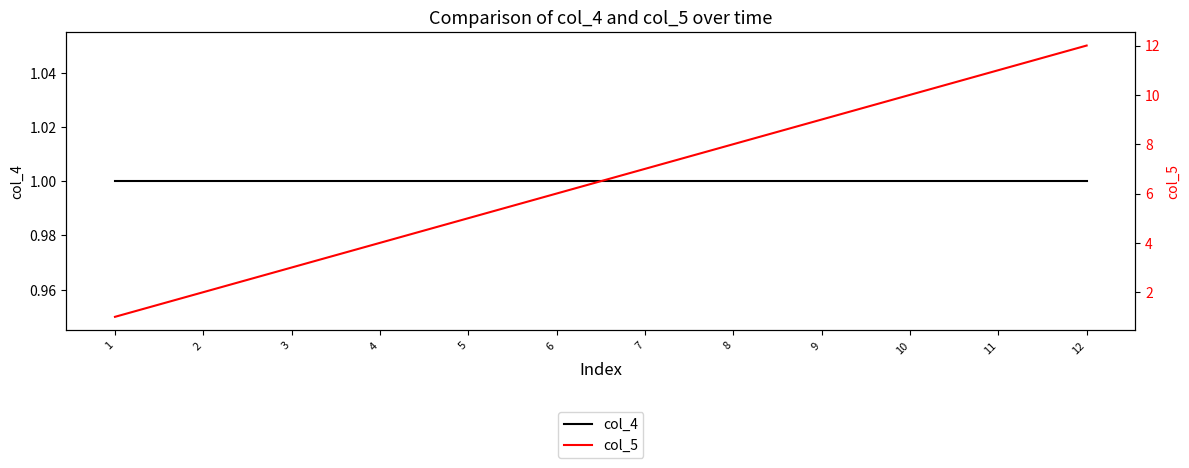

How many values in the col_5 series exceed 7?

5